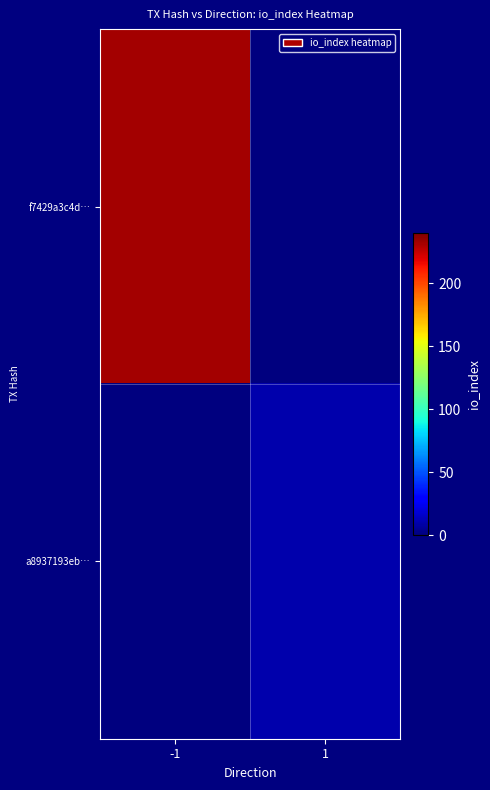

Which category has the lowest value across all series?

1